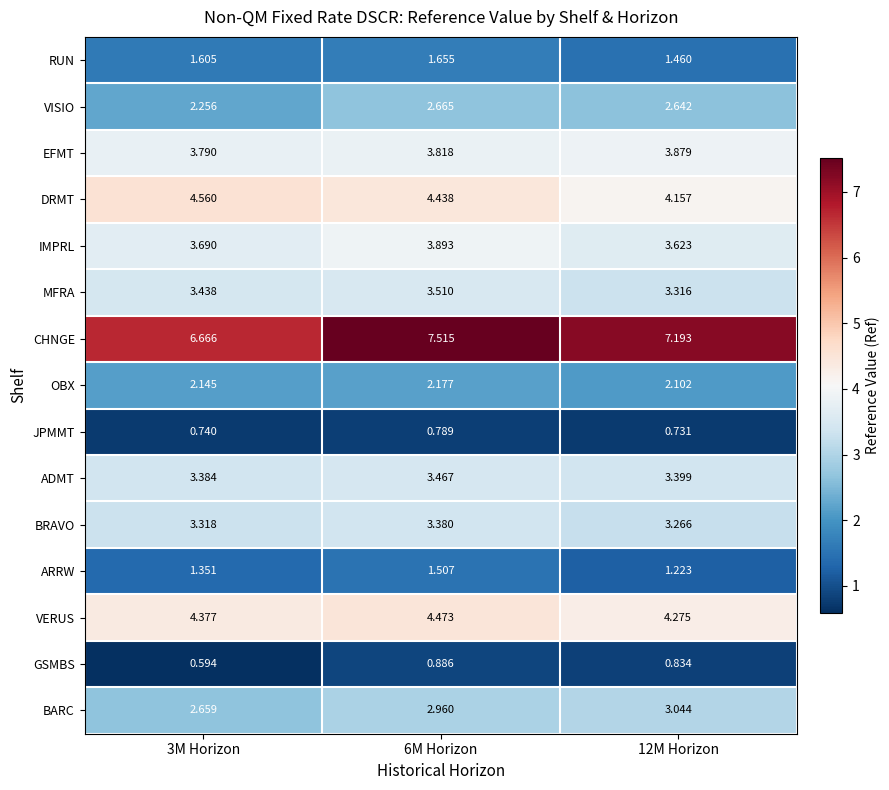

Which series changed the most between 3M Horizon and 6M Horizon?

CHNGE